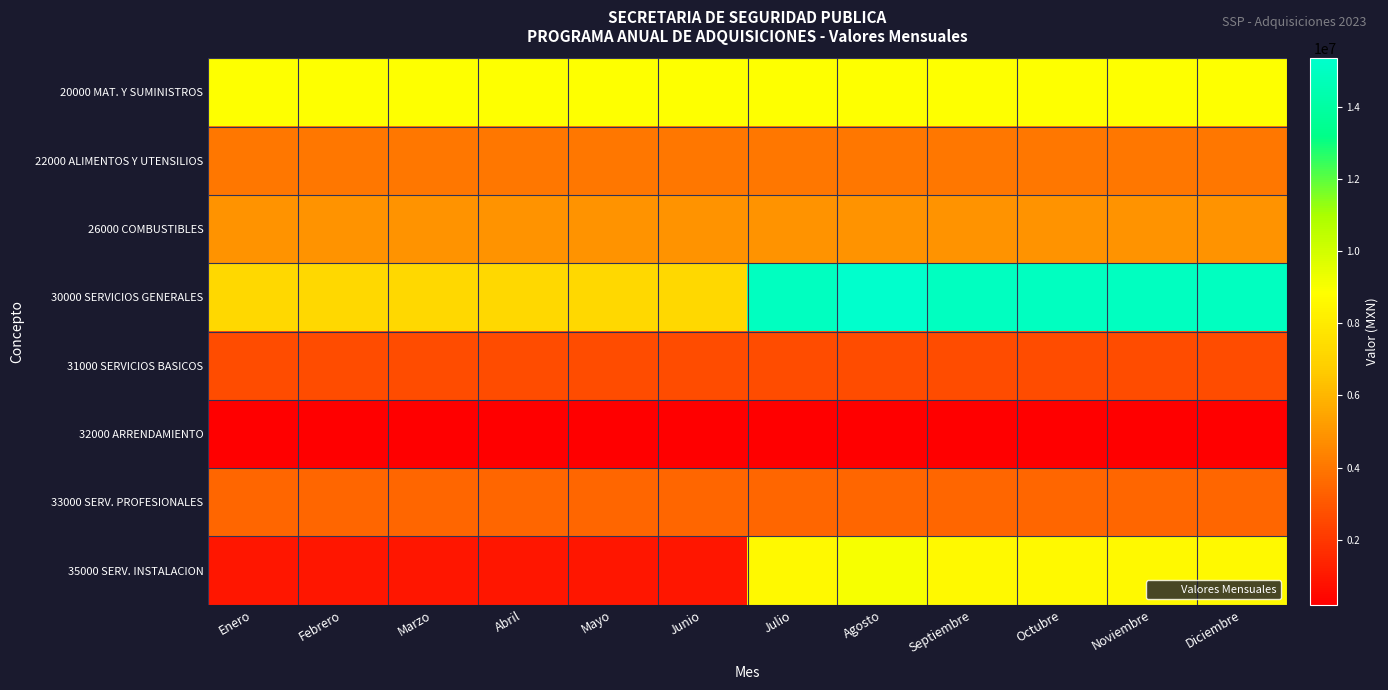

Rank the series at Octubre from lowest to highest value.

32000 ARRENDAMIENTO, 31000 SERVICIOS BASICOS, 33000 SERV. PROFESIONALES, 22000 ALIMENTOS Y UTENSILIOS, 26000 COMBUSTIBLES, 35000 SERV. INSTALACION, 20000 MAT. Y SUMINISTROS, 30000 SERVICIOS GENERALES